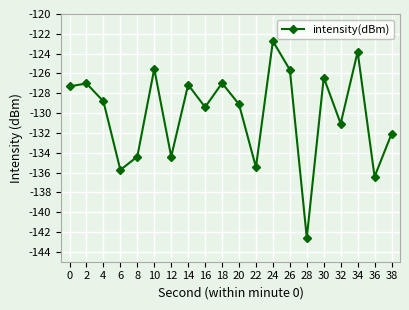

Is this an area chart (filled region under the line)?

No